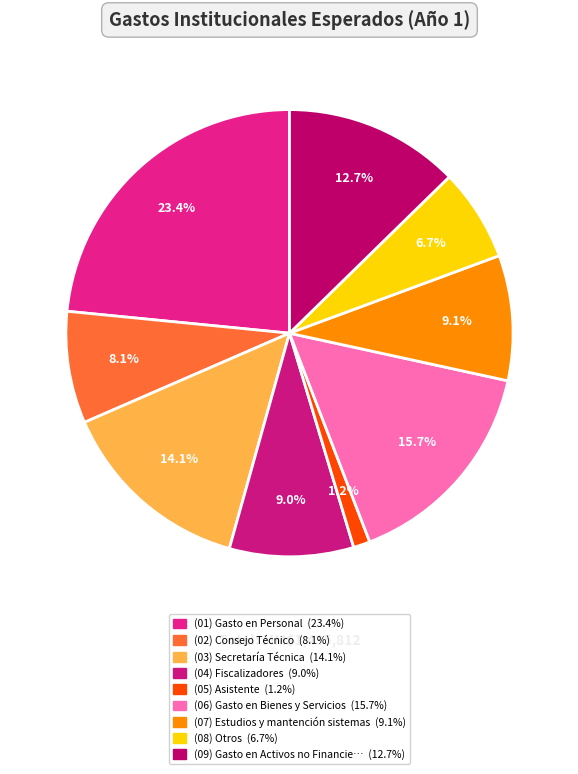

Count the number of slices in the pie.

9